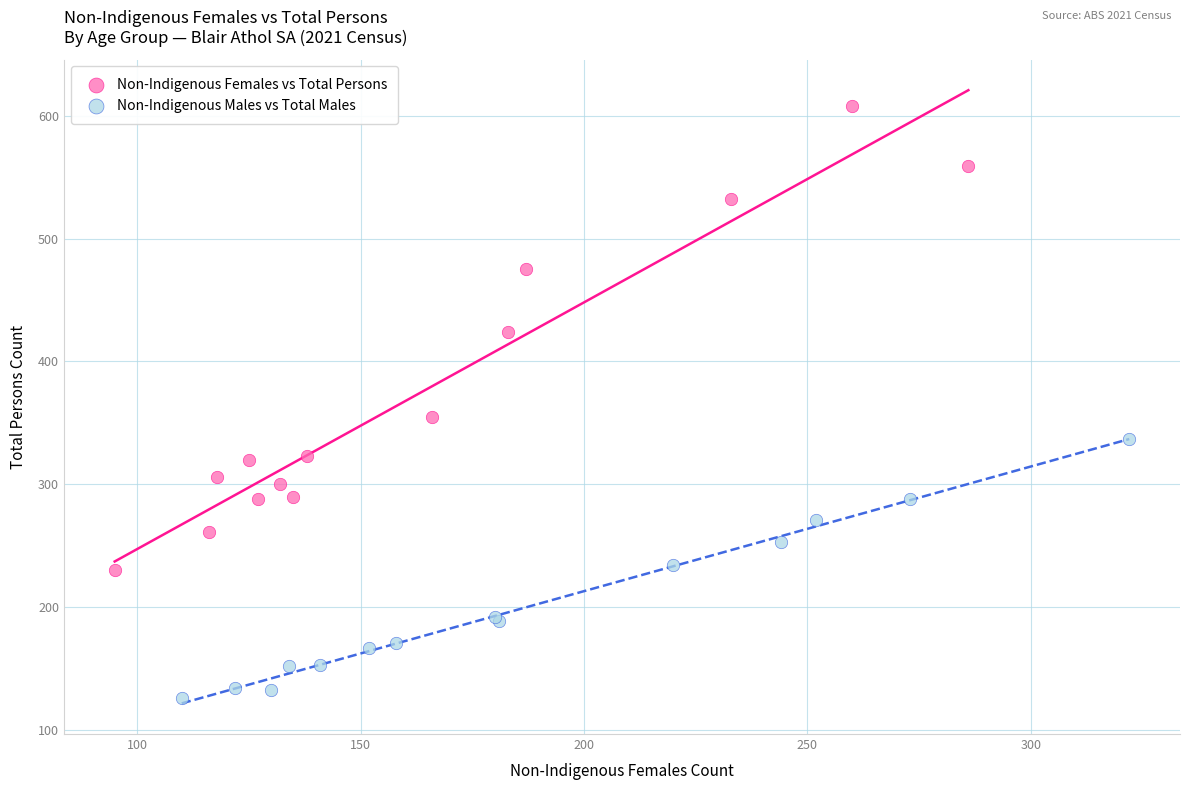

Which series has the widest spread of Y values?

Non-Indigenous Females vs Total Persons